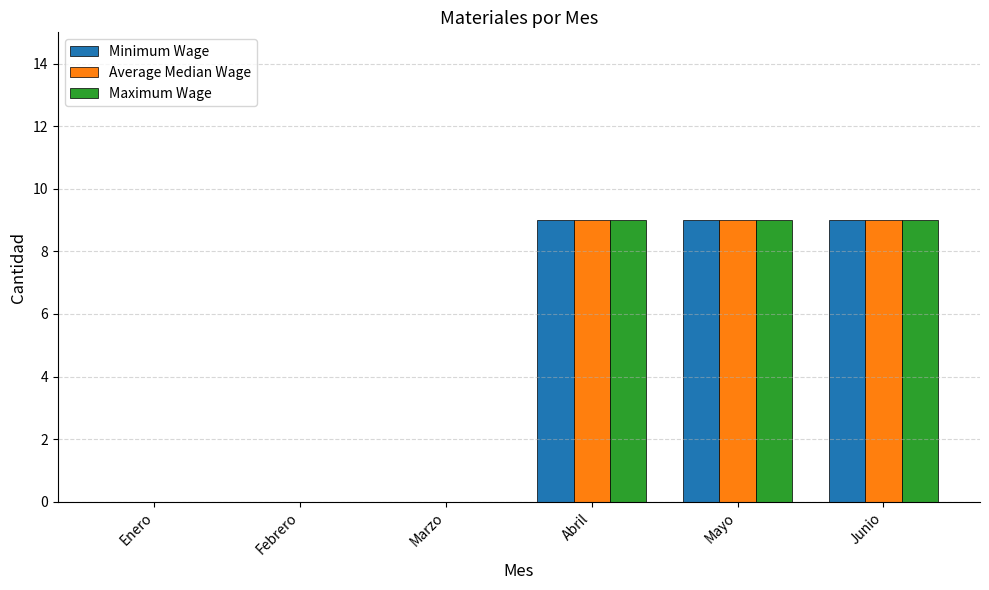

What is the total value across all series at Abril?

27